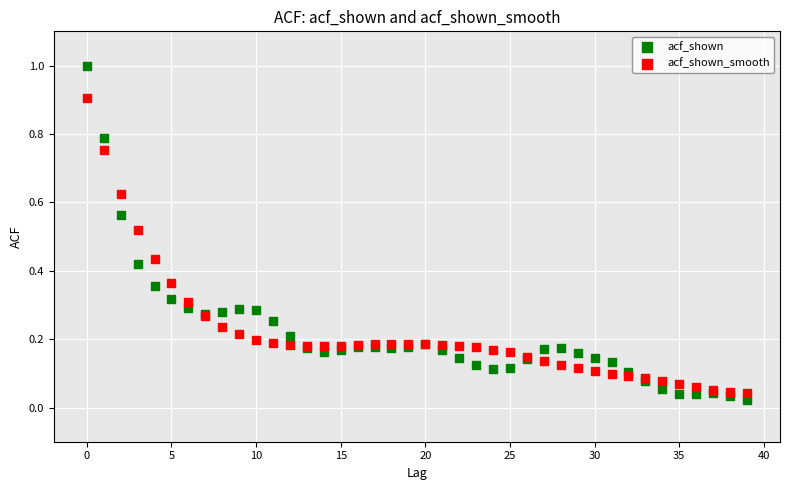

Which series has the largest Y range (max minus min)?

acf_shown